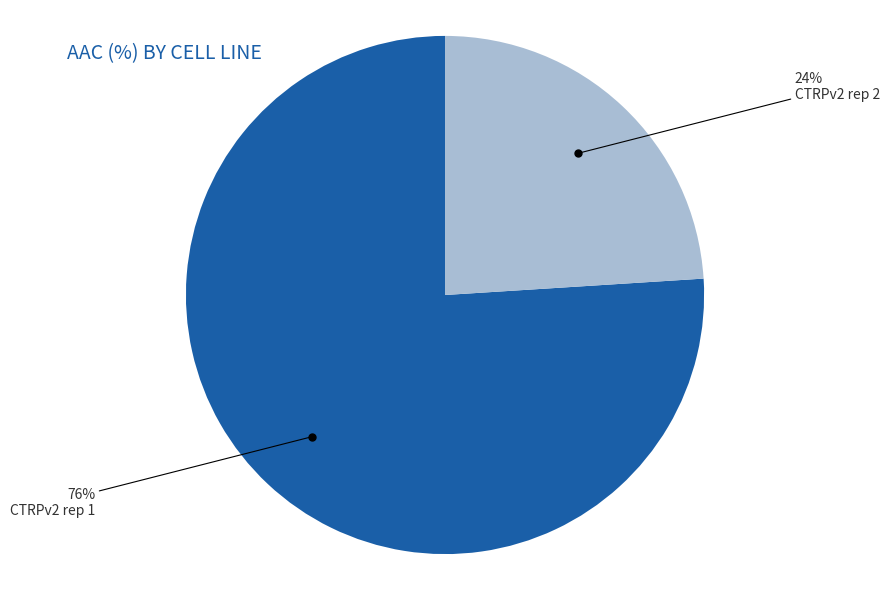

To the nearest percent, what is the difference between the largest and smallest slice percentages?

52%